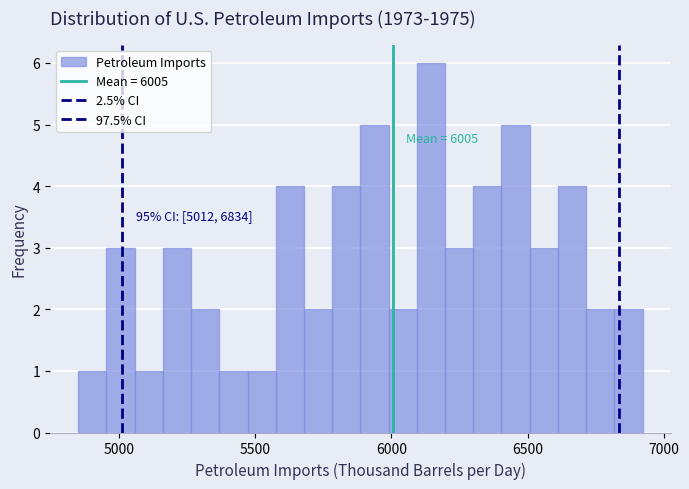

Read against the x-axis, roughly where is the centre of the tallest bar?

6150